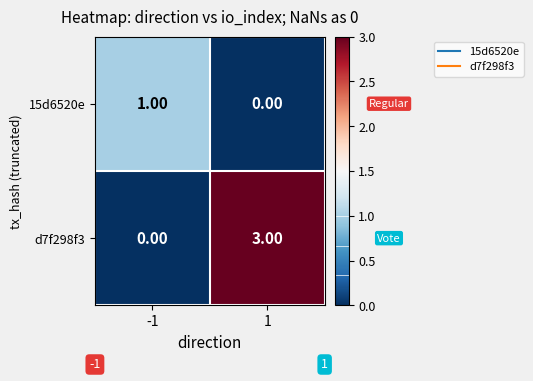

Which category has the highest value across all series?

1